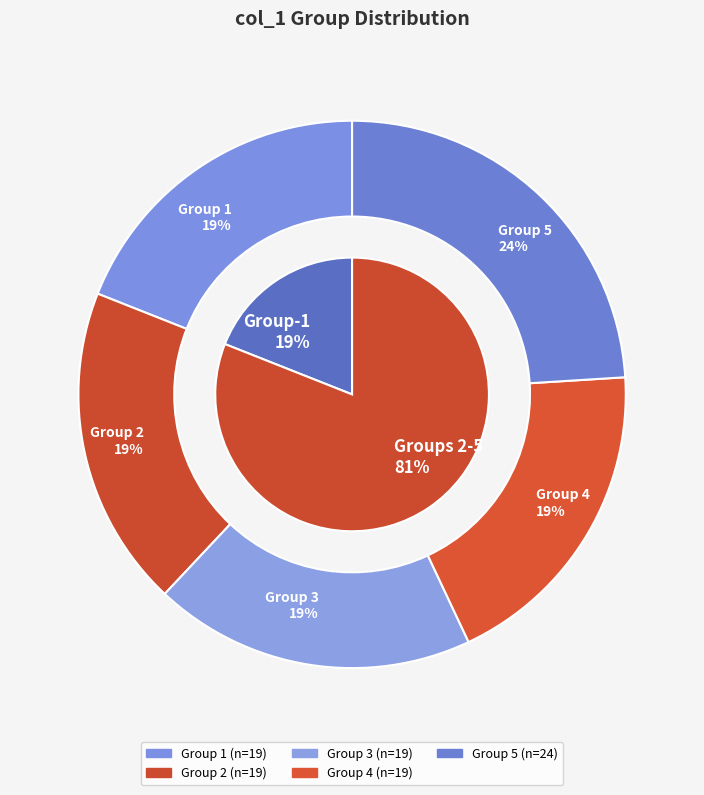

What is the largest slice in the pie chart?

5